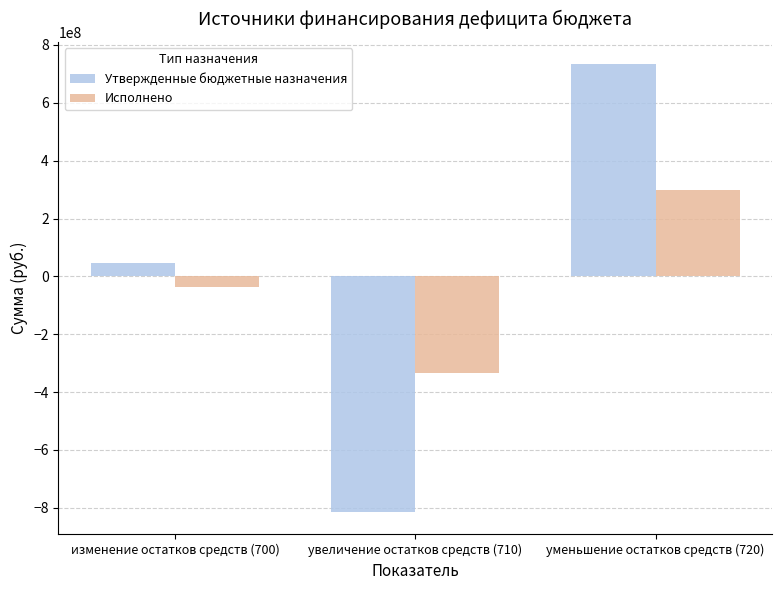

At изменение остатков средств (700), list the series in order from largest to smallest.

Утвержденные бюджетные назначения, Исполнено